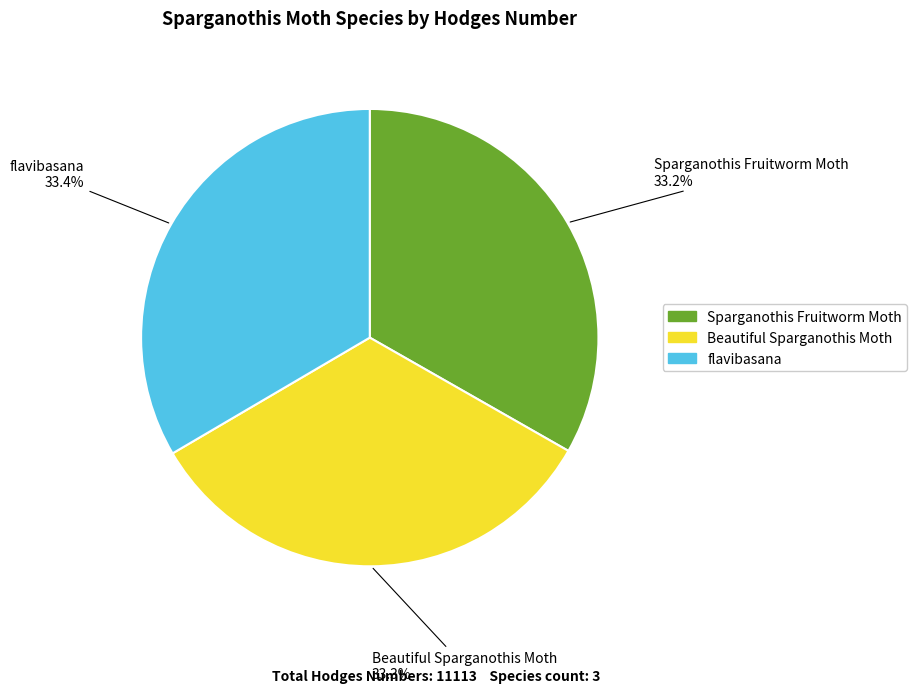

True or false: flavibasana accounts for 33% of the total.

True